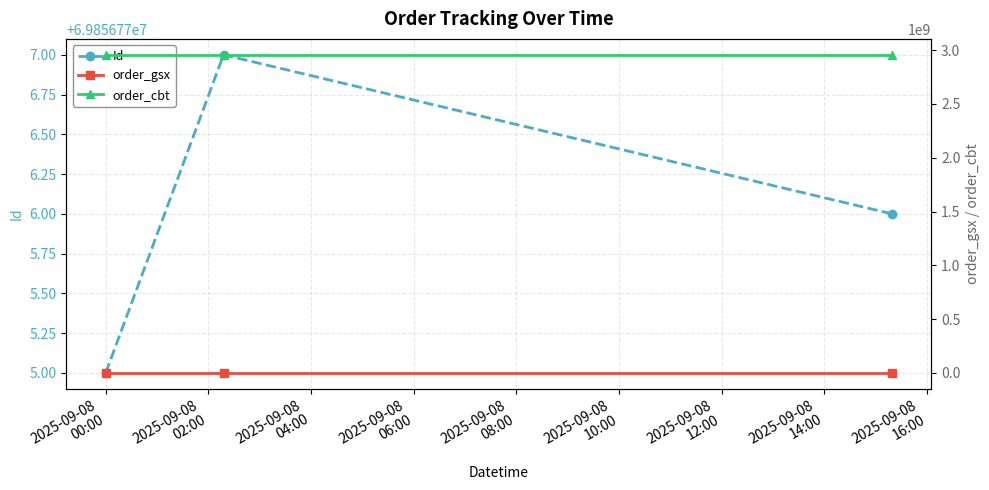

What is the smallest value displayed?

593916